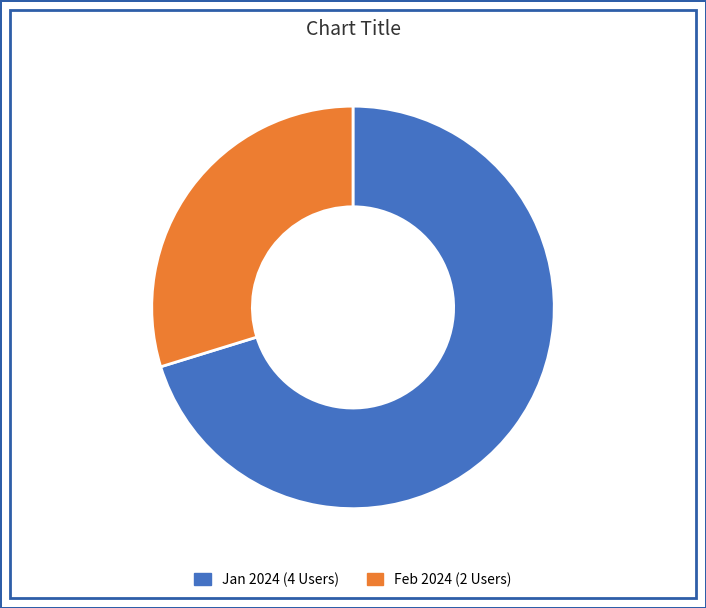

Does Feb 2024 (2 Users) account for over 50% of the chart?

No